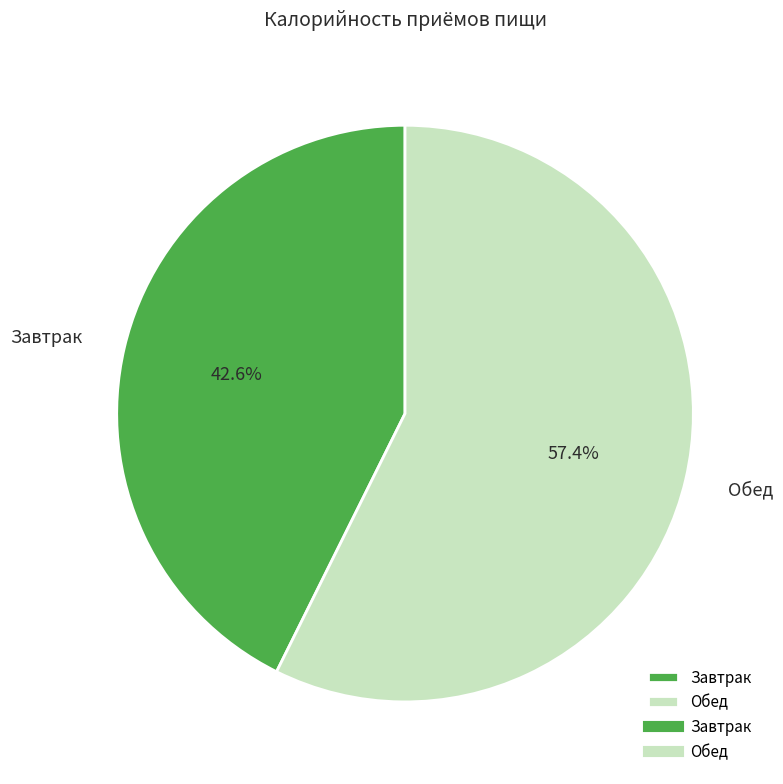

The Завтрак slice represents 36% of the pie. True or false?

False